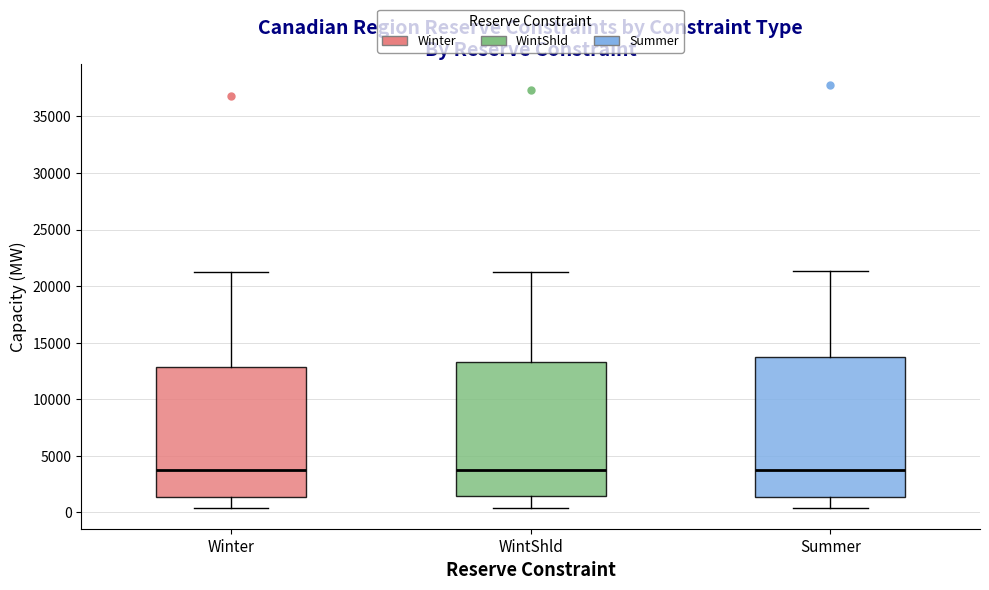

Reading left to right, transcribe this box plot: for each box, give where its median line is, the range the box spans, and where its two whiskers end, as read against the y-axis. The values are not printed on the chart, so give them approximately, as read against the axis.

Winter: median 3500, box 1500 to 13000, whiskers 500 to 21500
WintShld: median 3500, box 1500 to 13500, whiskers 500 to 21000
Summer: median 4000, box 1500 to 13500, whiskers 500 to 21500